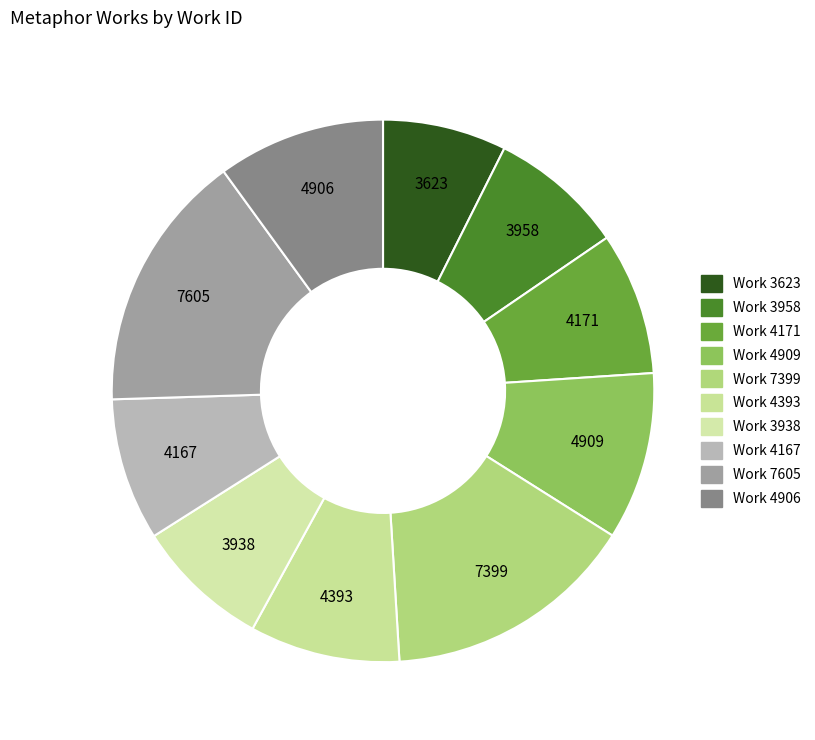

Which category has the smallest portion of the pie?

Work 3623